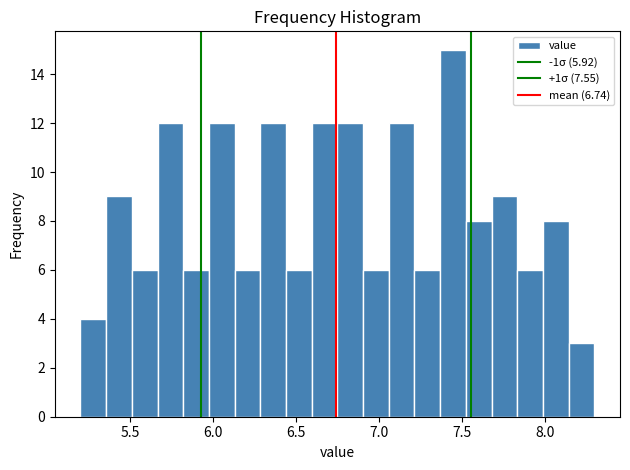

Read against the x-axis, roughly where is the centre of the tallest bar?

7.45